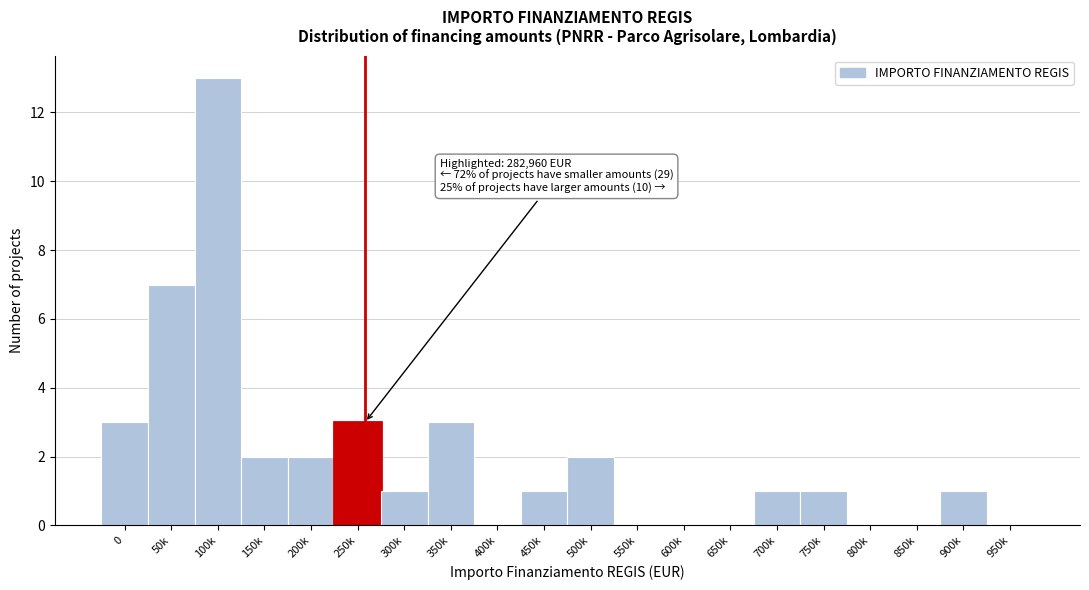

Reading left to right, what are all the values shown in this chart?

0=3	50k=7	100k=13	150k=2	200k=2	250k=3	300k=1	350k=3	400k=0	450k=1	500k=2	550k=0	600k=0	650k=0	700k=1	750k=1	800k=0	850k=0	900k=1	950k=0